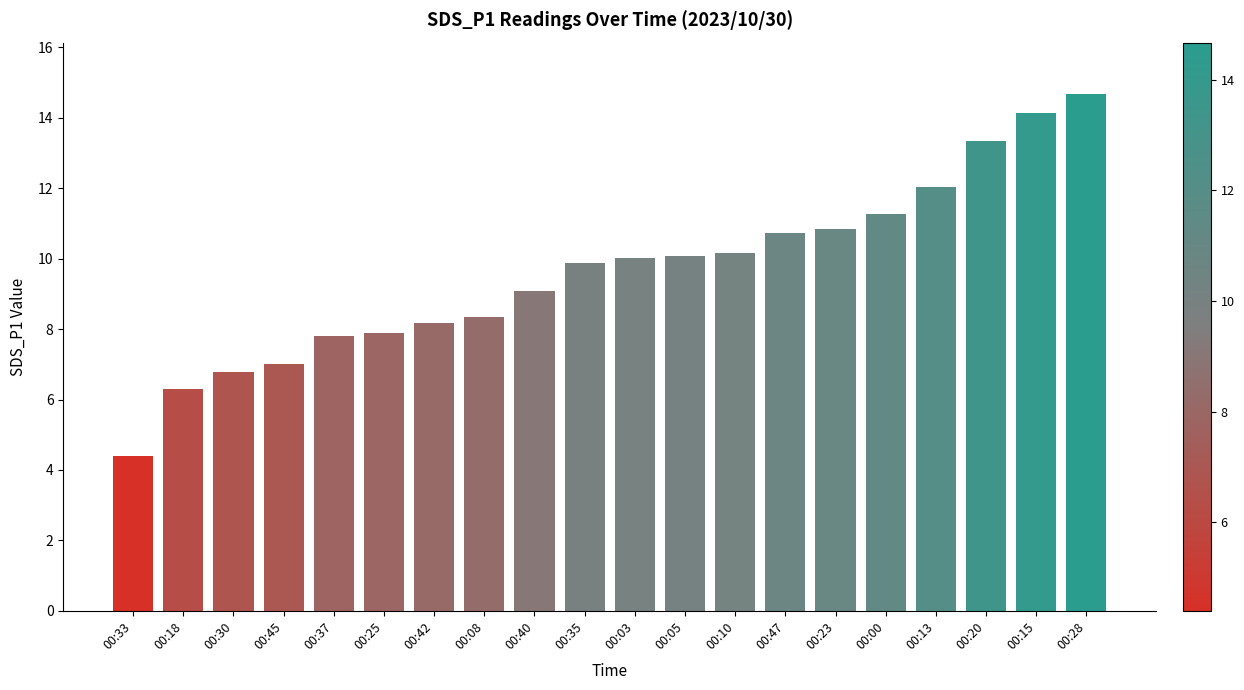

What is the average value?

9.6